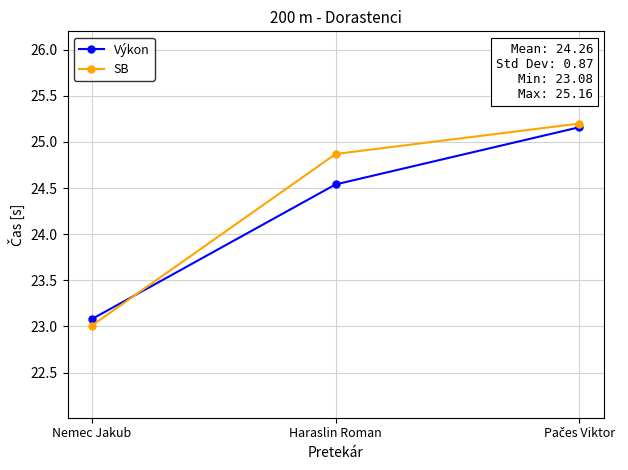

At Haraslin Roman, list the series in order from largest to smallest.

SB, Výkon